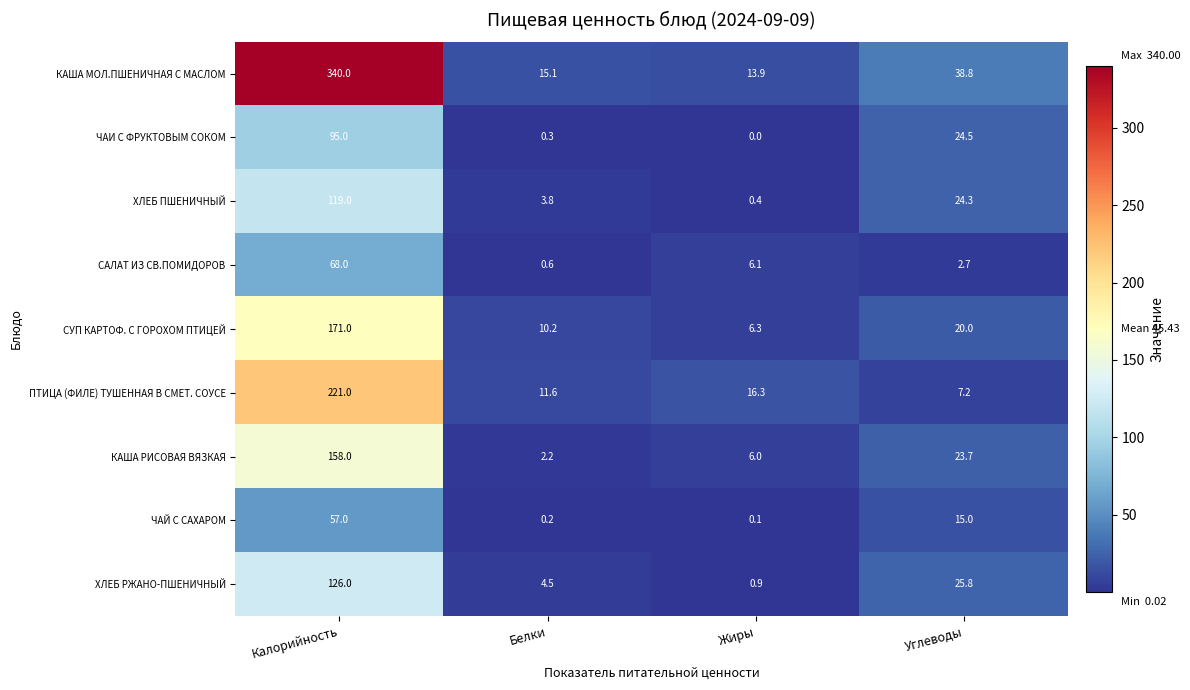

At how many categories does at least one series exceed 39?

1